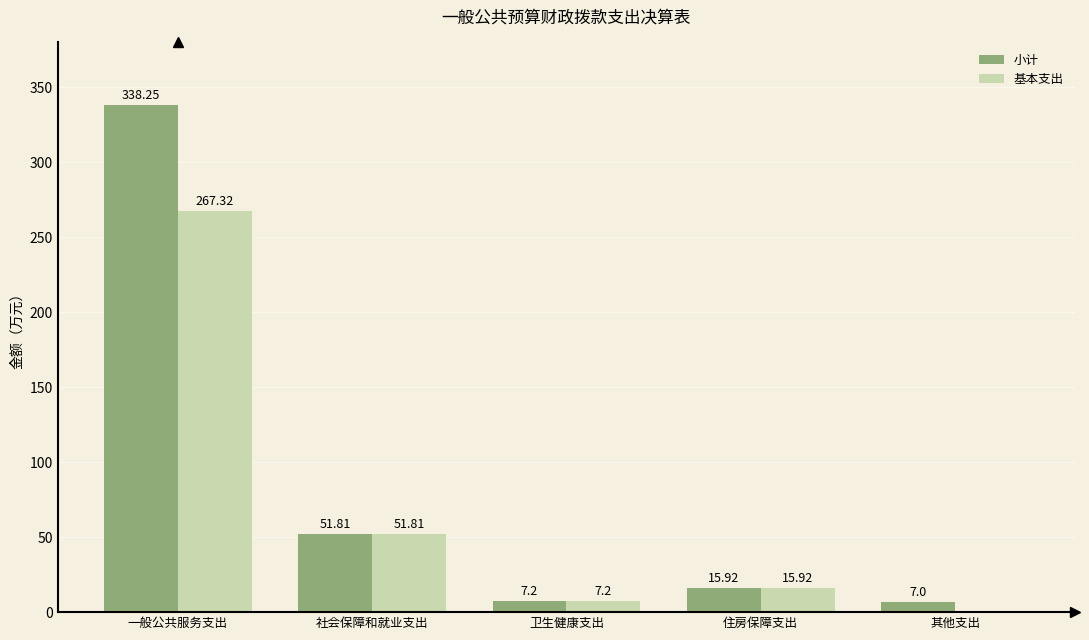

Where is 基本支出 nearest to the value 133?

社会保障和就业支出